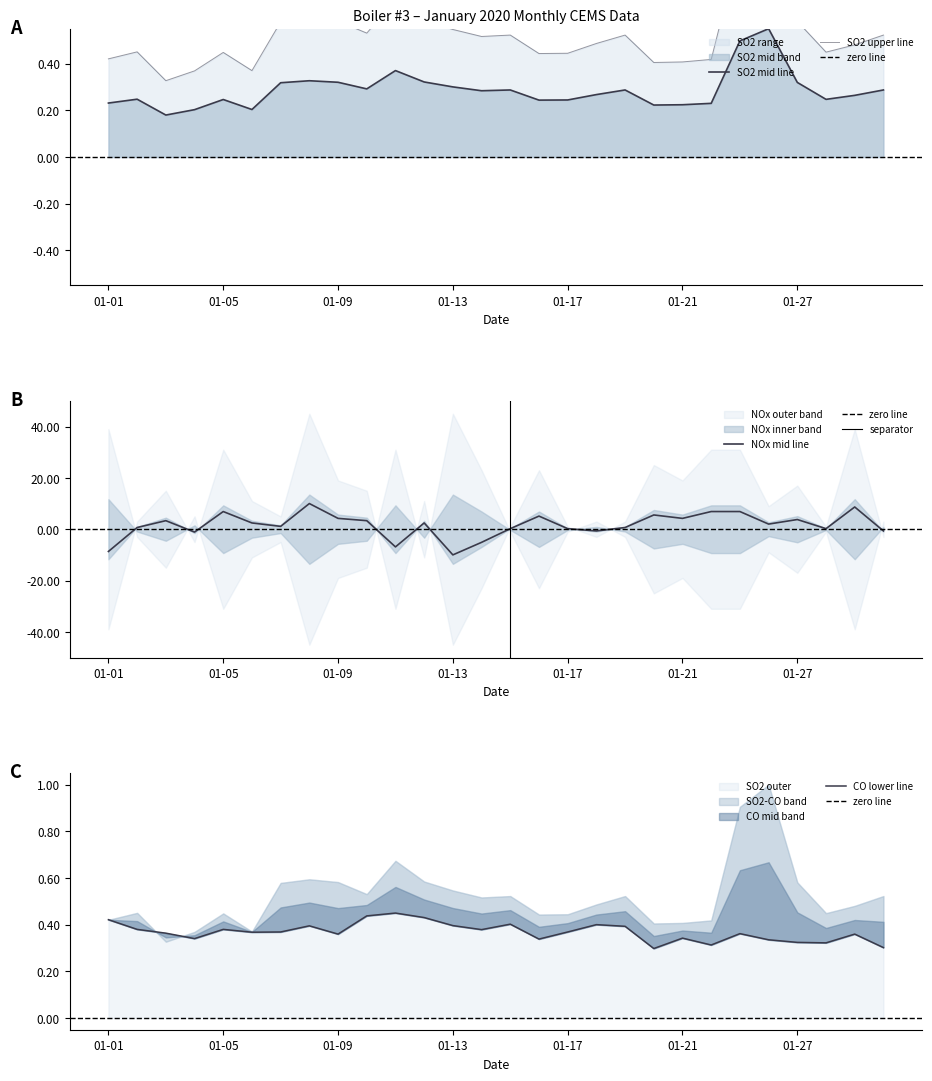

The NOx mid line series shows 0.2 at 01-17. True or false?

True